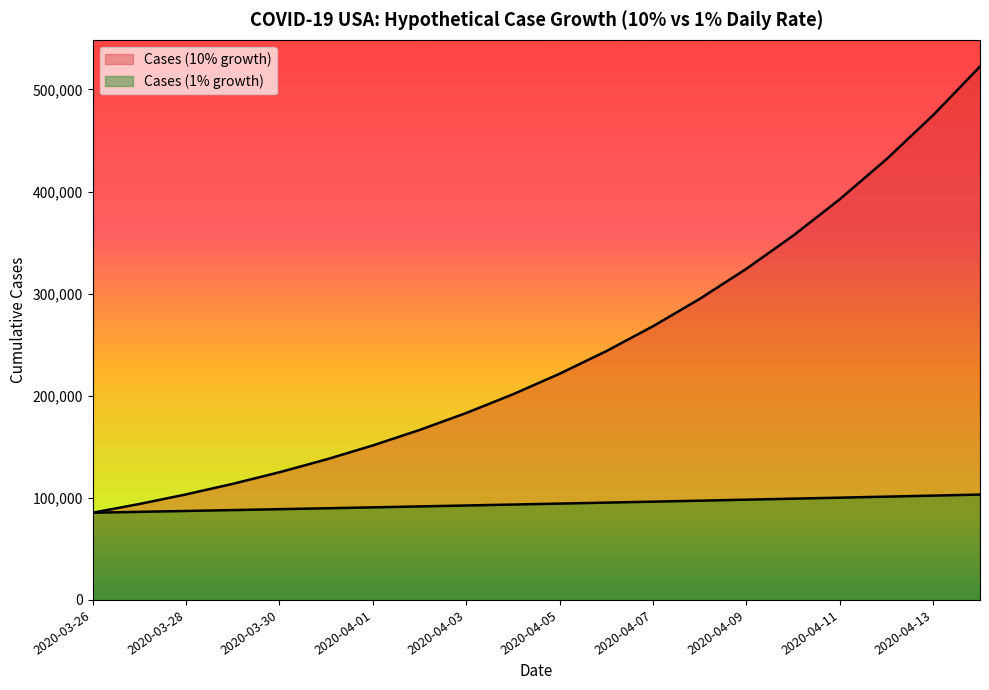

What are all the series names shown in the legend?

Cases (10% growth), Cases (1% growth)